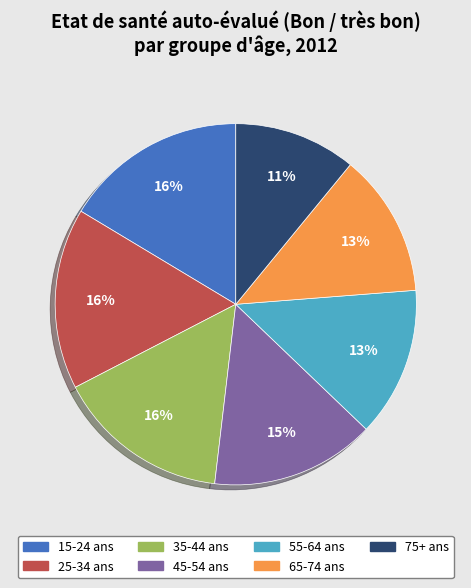

What is the smallest slice in the pie chart?

75+ ans